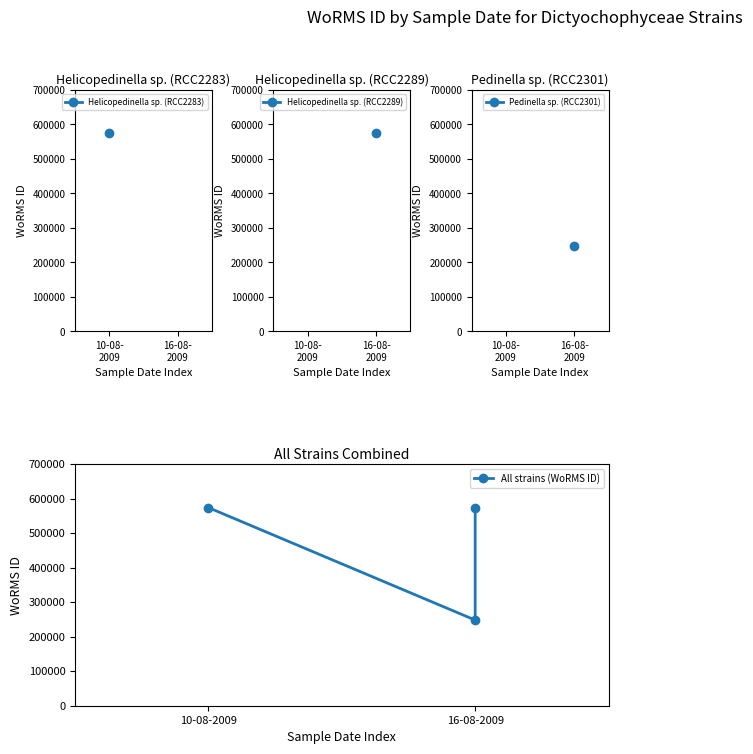

What is the change in value from 16-08-
2009 to 2?

+325784